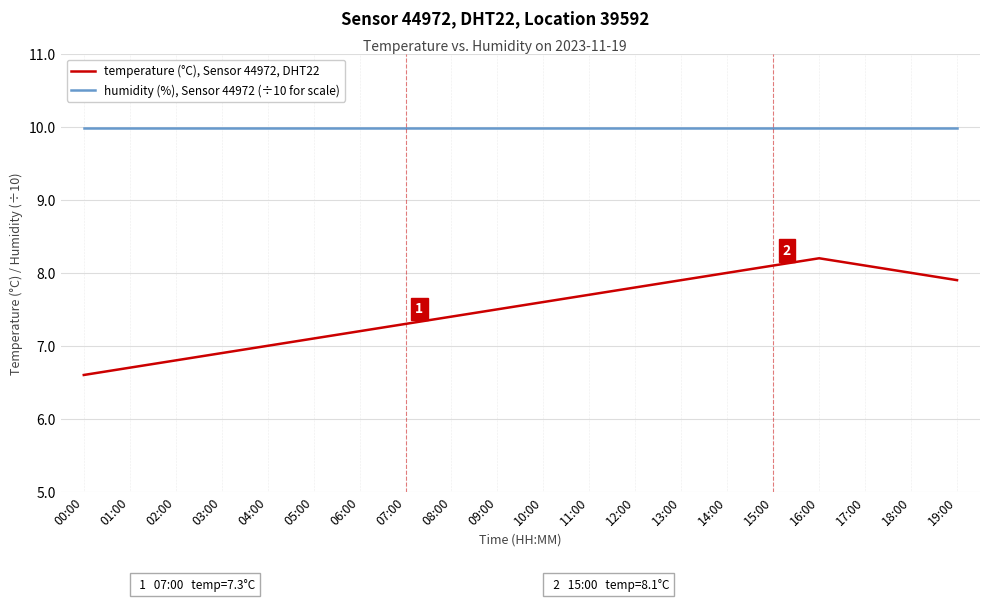

At which category is the sum across all series the highest?

16:00